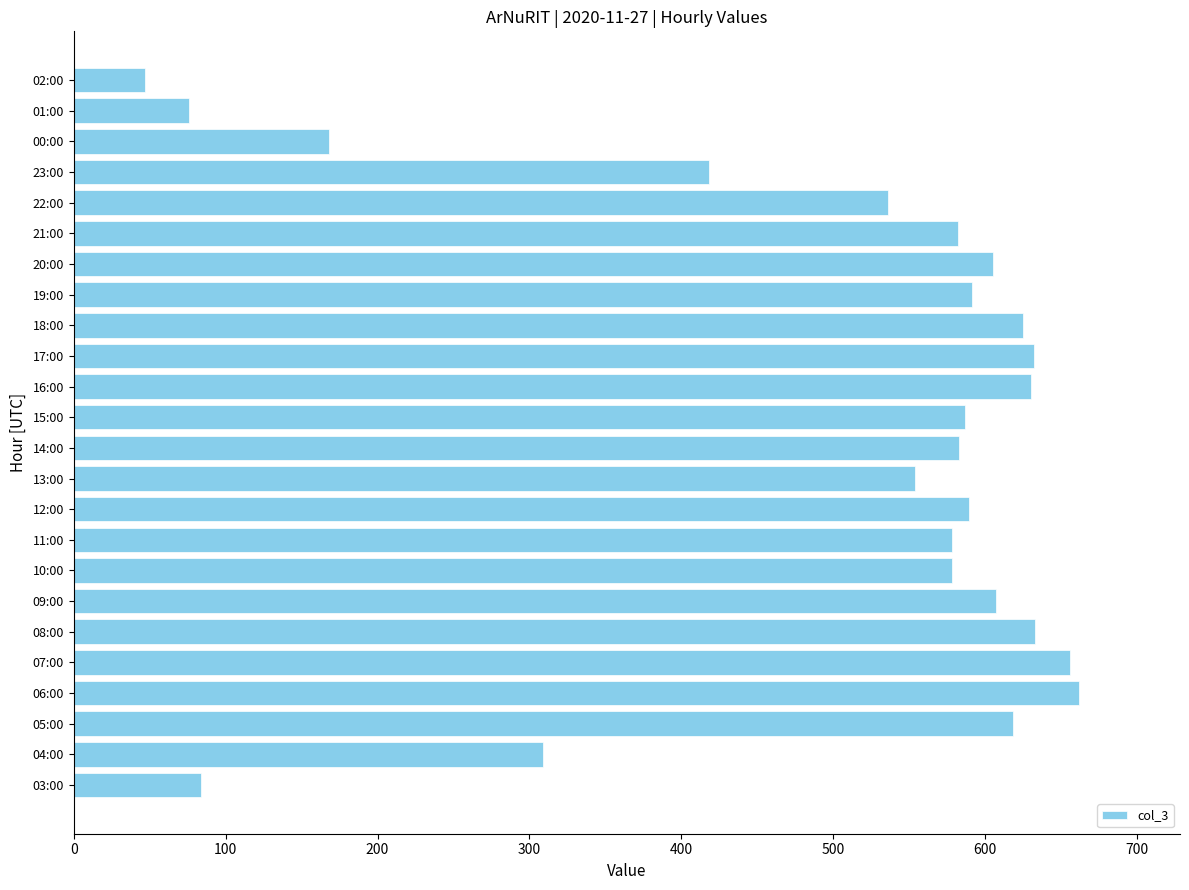

At which label is the value closest to 354?

04:00